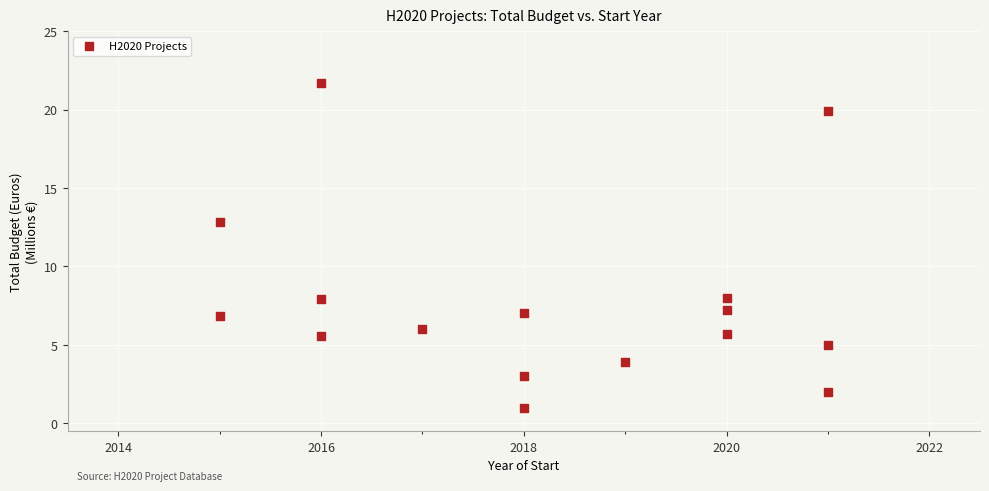

What Y value in the scatter plot is closest to 11?

12.9